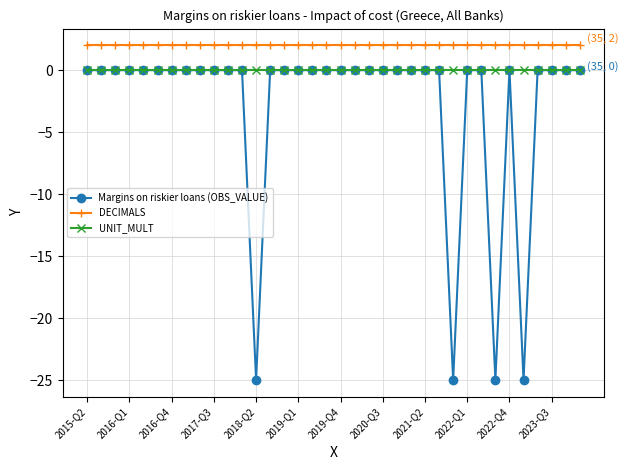

Rank the series by their average value, from highest to lowest.

DECIMALS, UNIT_MULT, Margins on riskier loans (OBS_VALUE)